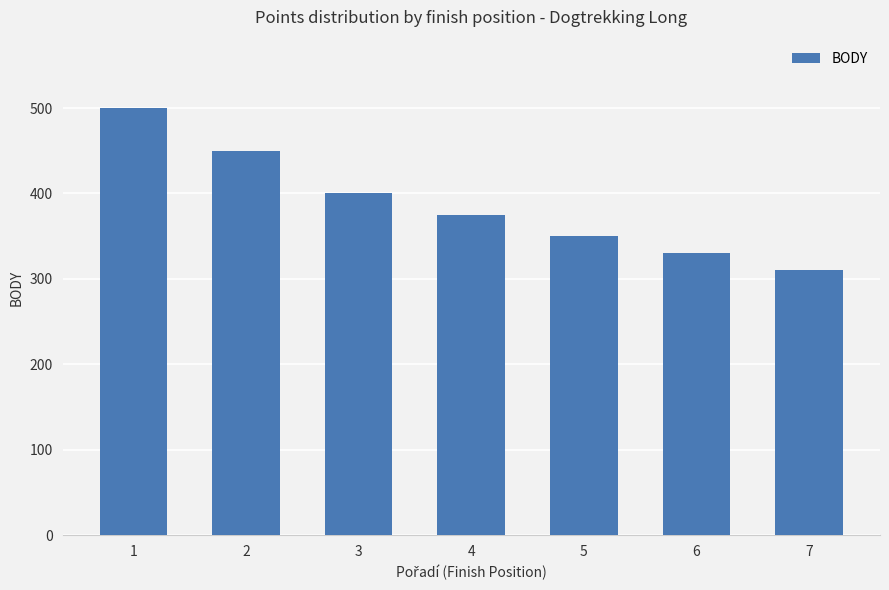

Which has a higher value, 6 or 7?

6